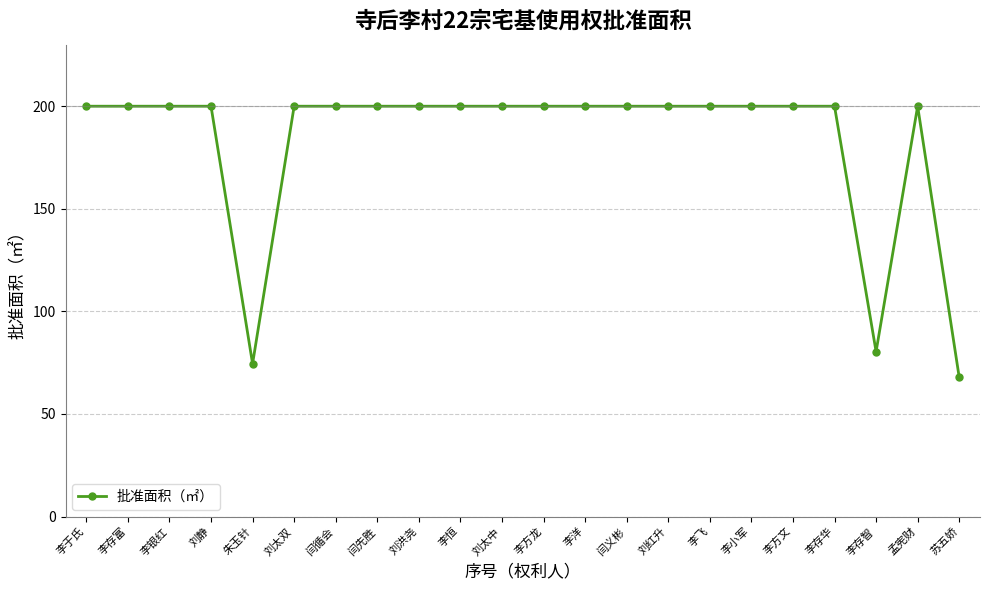

At which label is the value closest to 133?

李存智